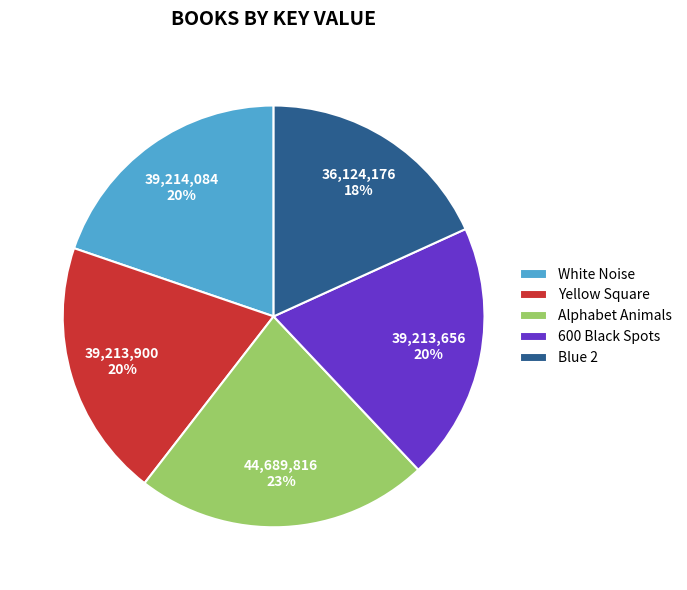

Is it true that 600 Black Spots is 26% of the pie?

False